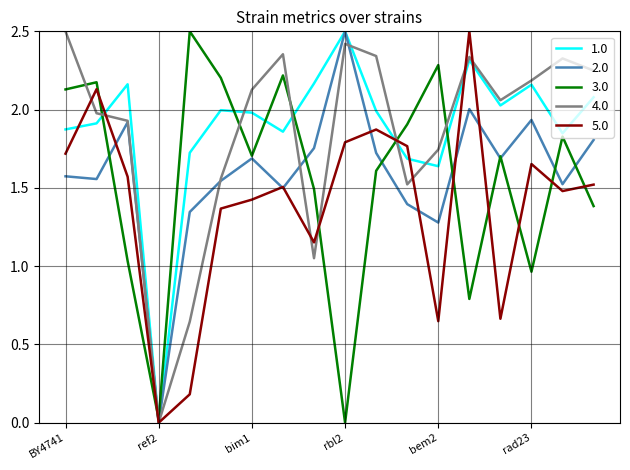

What is the greatest value displayed?

2.5